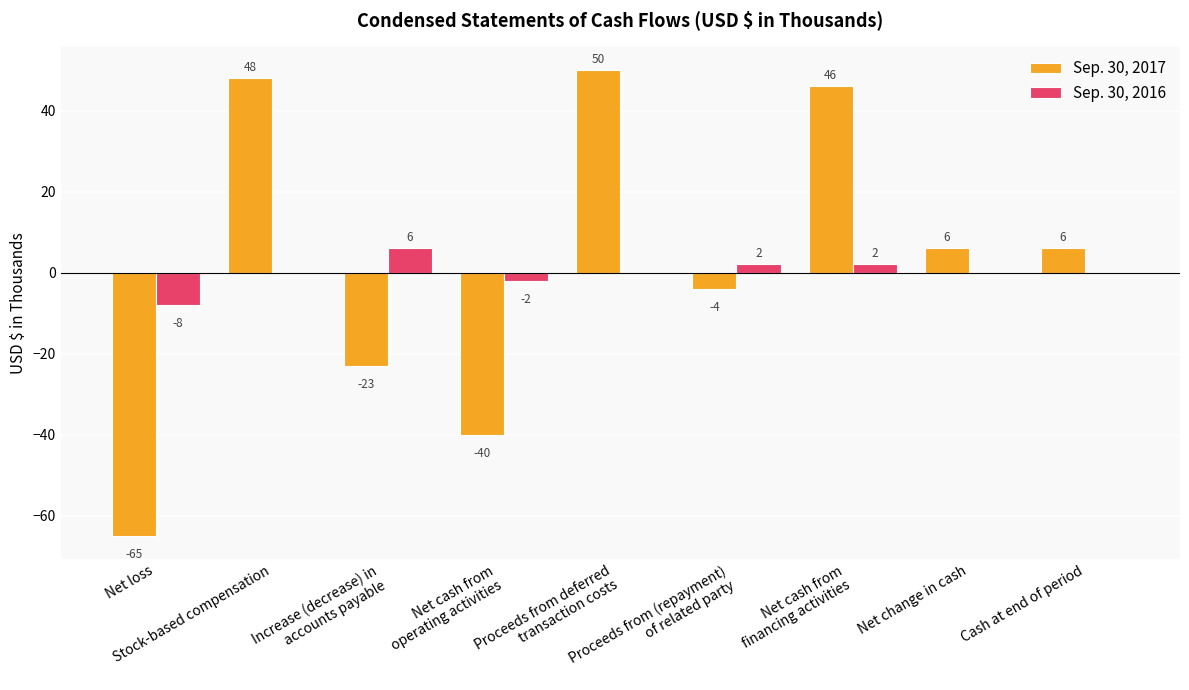

What is the difference between the Sep. 30, 2016 values at Net cash from
operating activities and Increase (decrease) in
accounts payable?

8